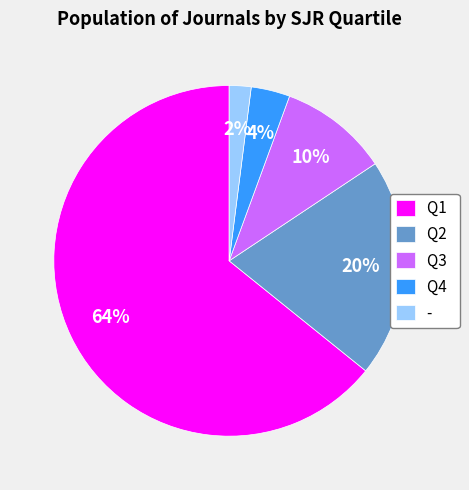

Count the number of slices in the pie.

5